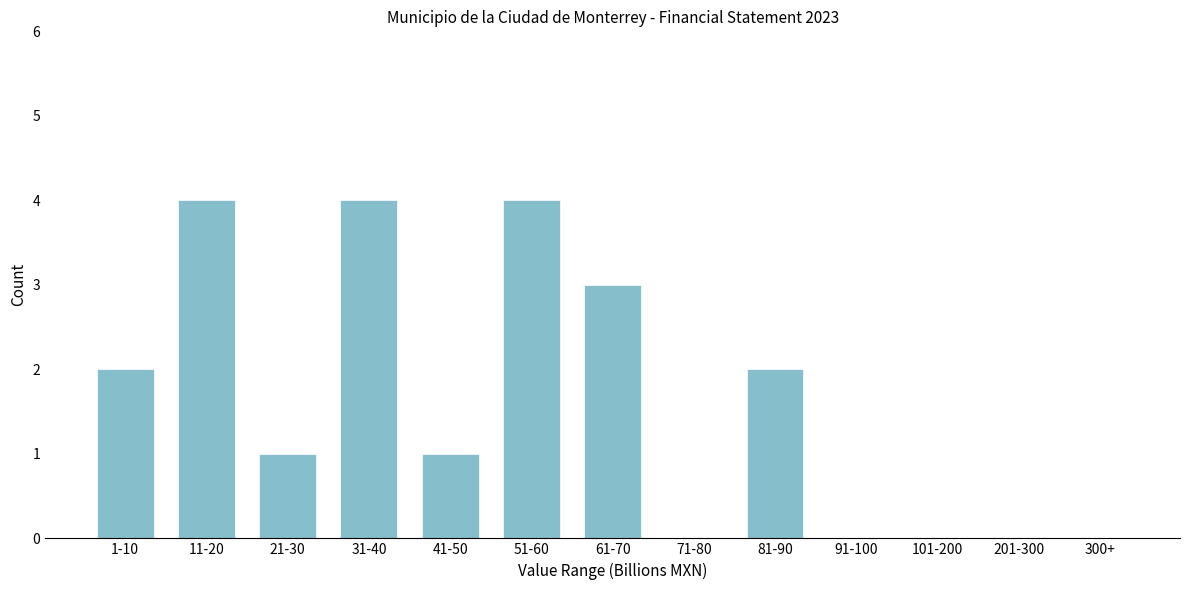

Reading left to right, extract all data points from this chart.

1-10=2	11-20=4	21-30=1	31-40=4	41-50=1	51-60=4	61-70=3	71-80=0	81-90=2	91-100=0	101-200=0	201-300=0	300+=0